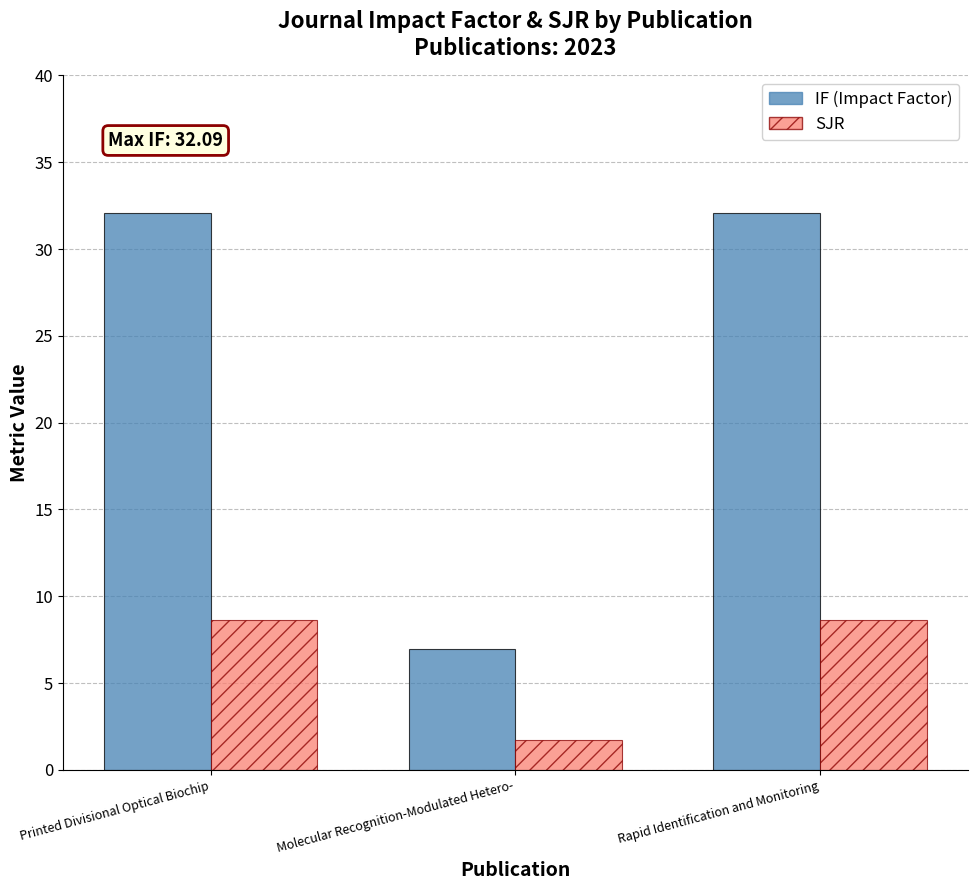

Reading left to right, list all the values displayed in this chart.

IF: 32.1	7.0	32.1
SJR: 8.7	1.7	8.7